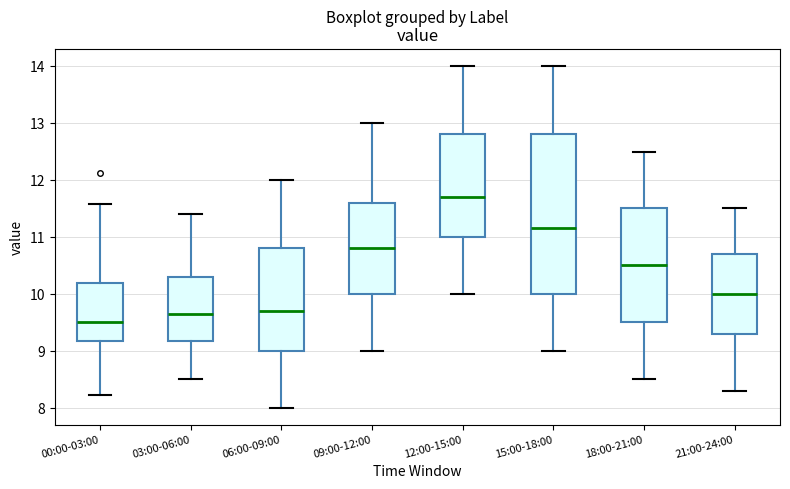

Comparing the boxes themselves (not the whiskers), which one is the tallest?

15:00-18:00